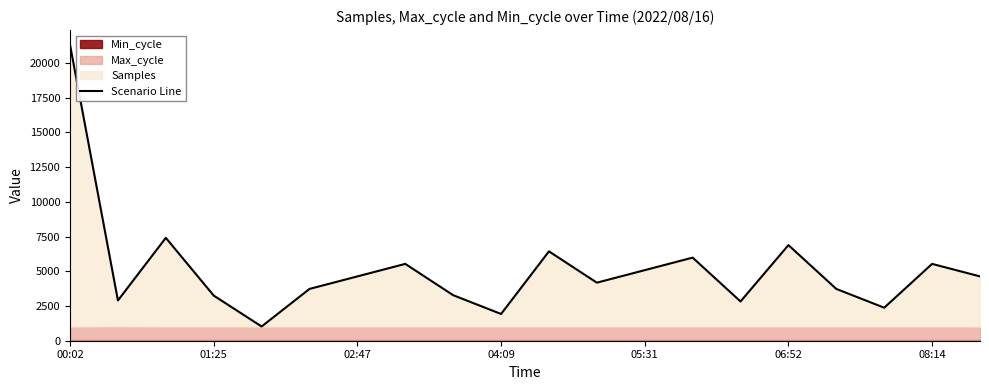

What is the difference between the second highest and minimum values?

6381.2